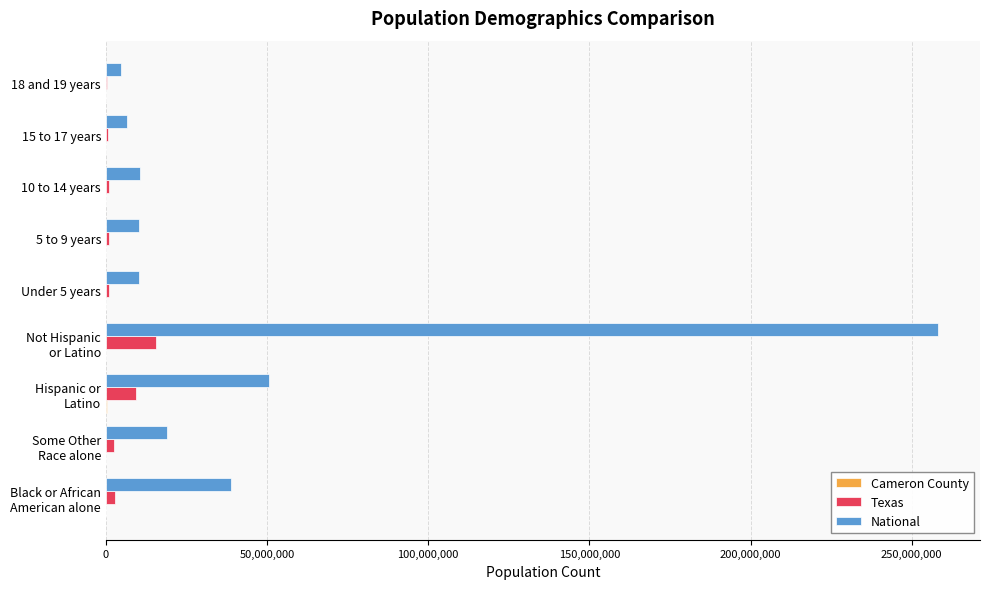

What is the highest value of the Texas series?

15684640